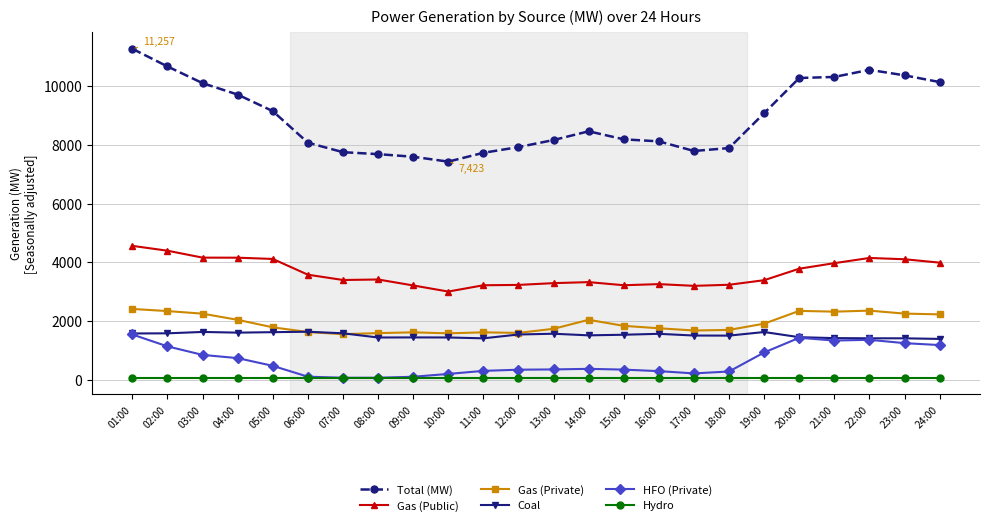

At which label does Total (MW) first exceed 8454?

01:00